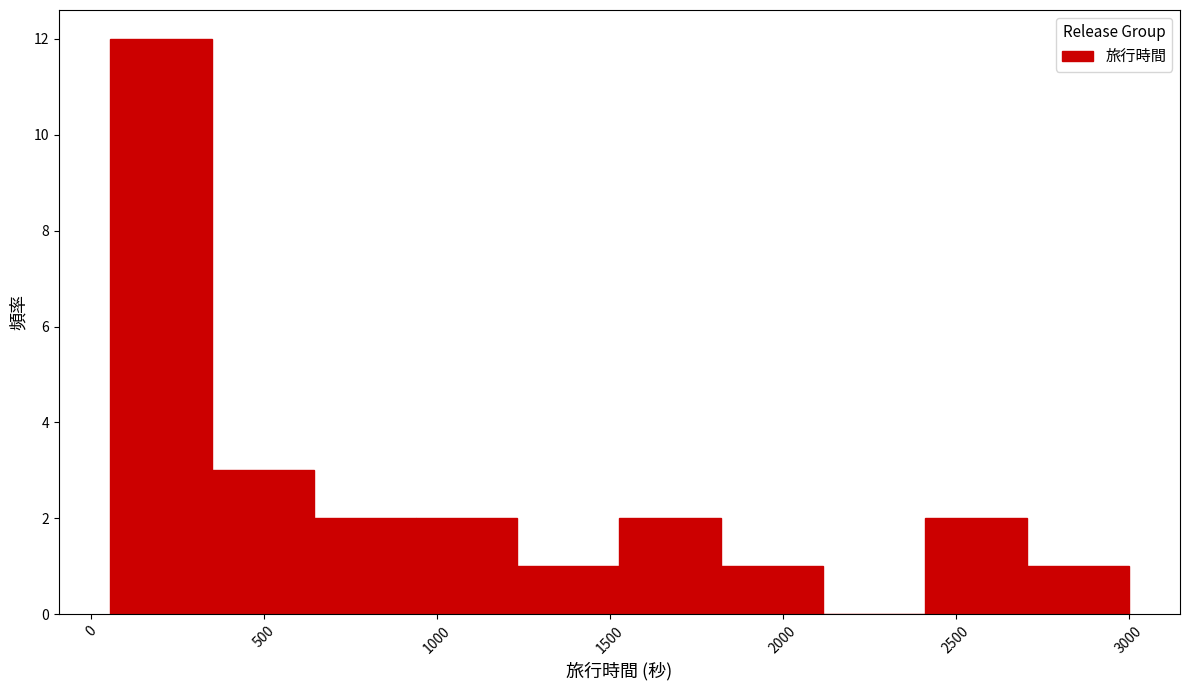

Over which range of the x-axis is the bar tallest?

50 to 350